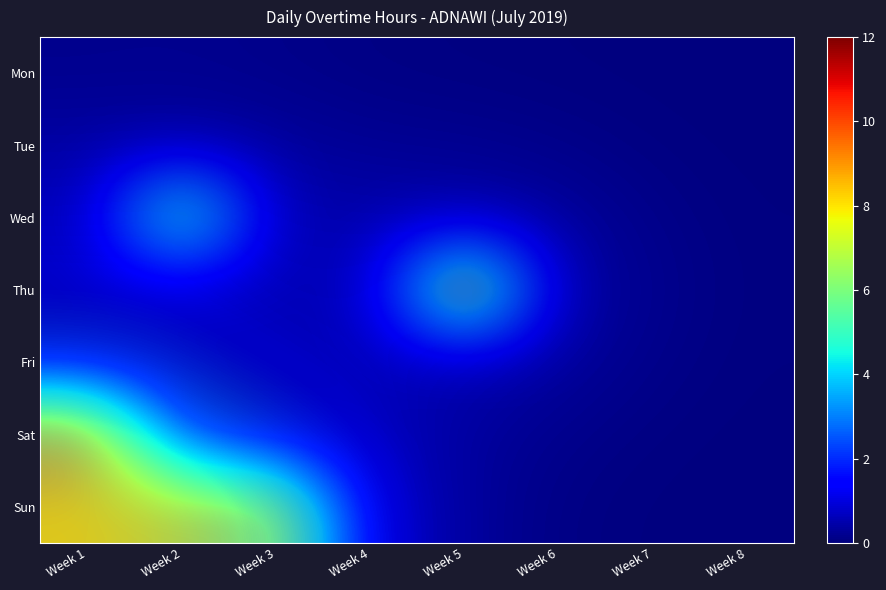

List the labels in order of Fri value, largest first.

Week 1, Week 2, Week 3, Week 4, Week 5, Week 6, Week 7, Week 8